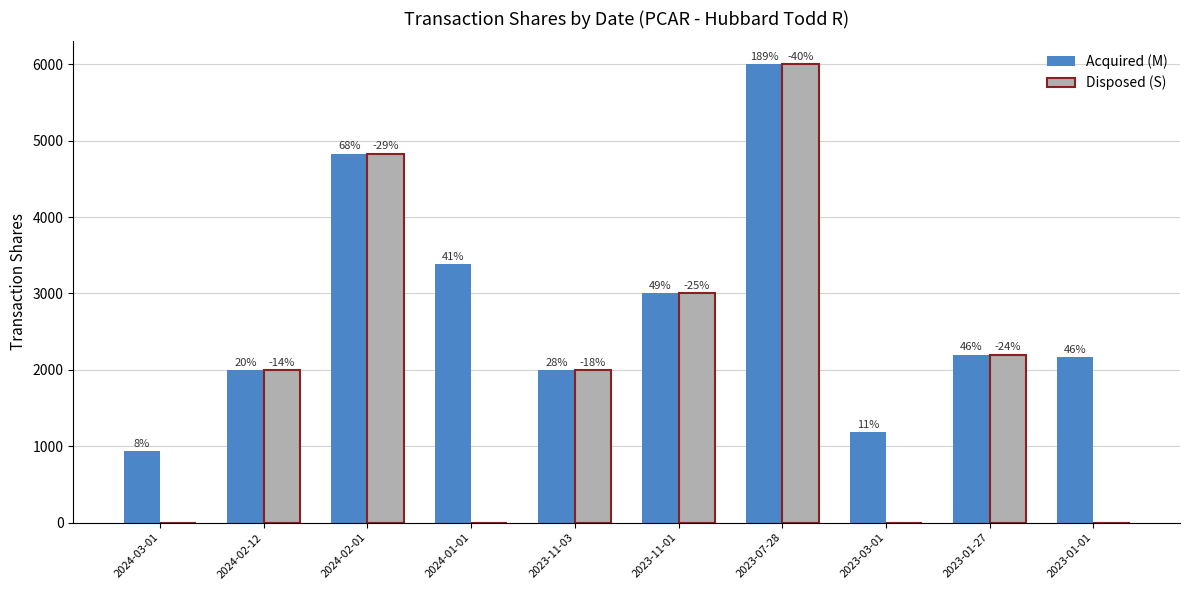

What is the value of the Acquired (M) bar at the 7th from the left?

6000